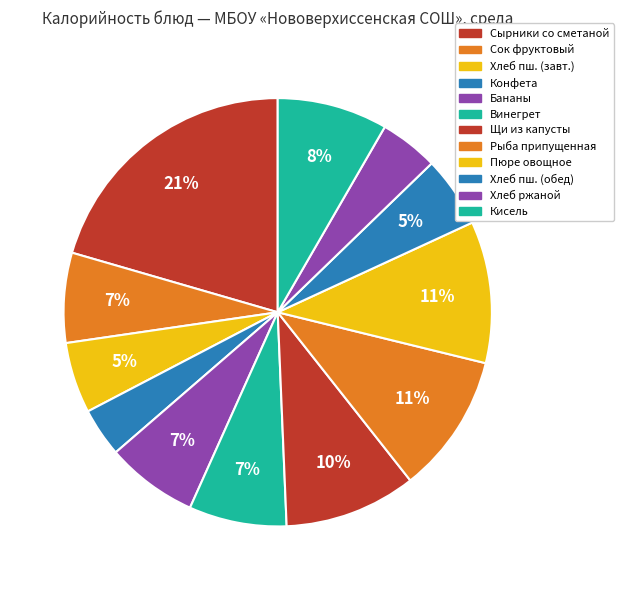

How many slices are in this pie chart?

12